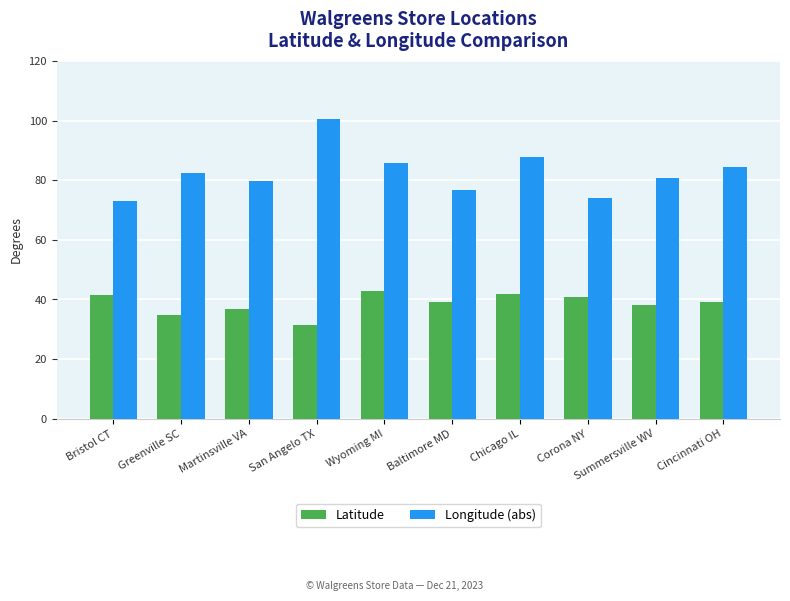

Is the value of Longitude (abs) at Cincinnati OH greater than the value of Latitude at Bristol CT?

Yes